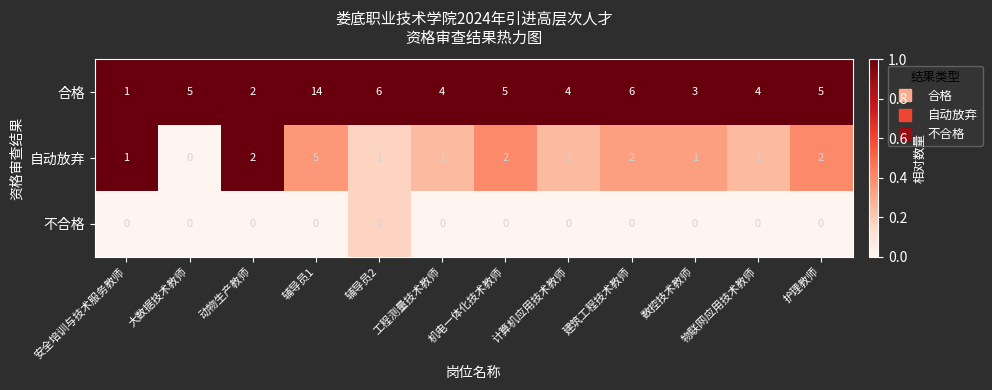

Which series has the largest range (max minus min)?

合格